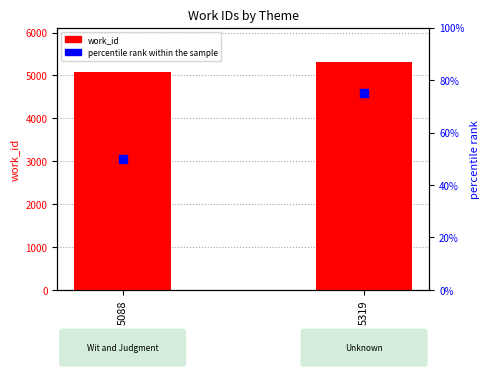

What are all the series names shown in the legend?

work_id, percentile rank within the sample